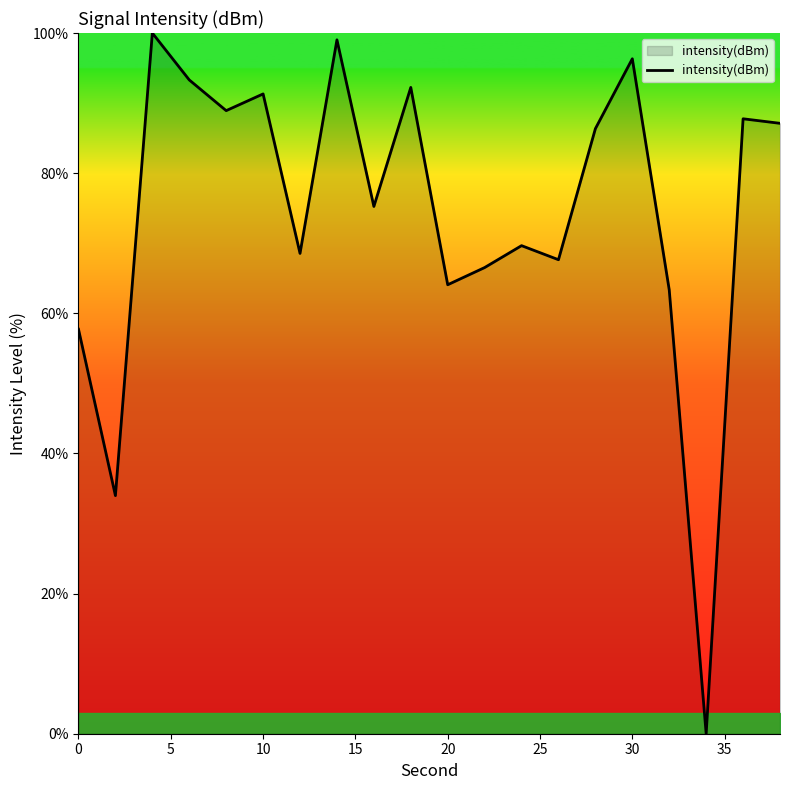

What is the greatest value displayed?

100.0